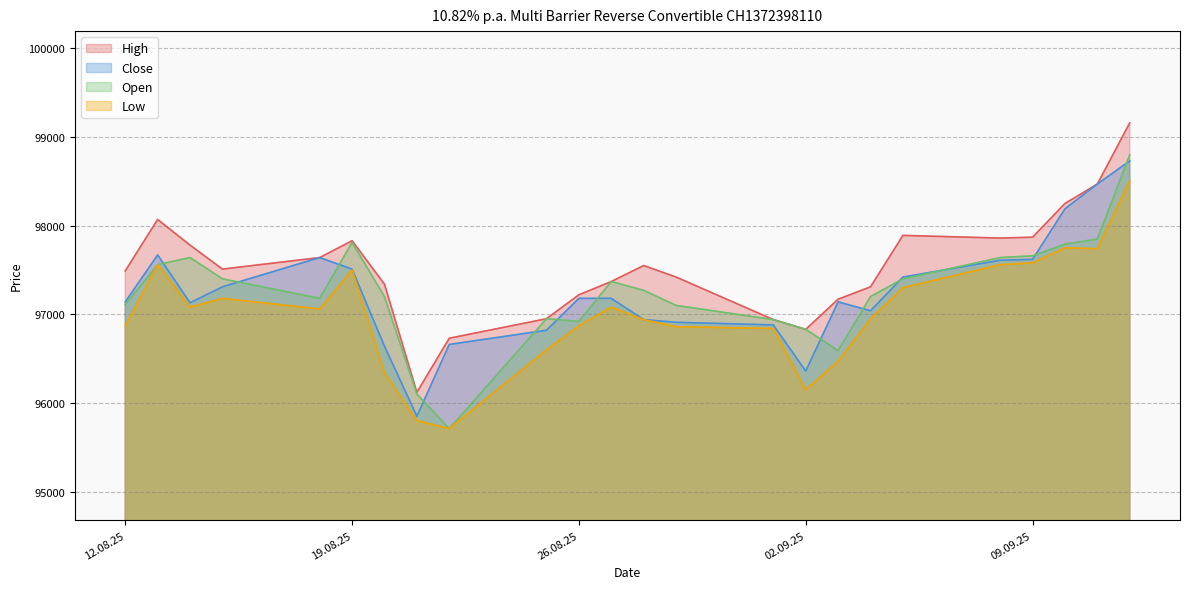

The value of High at 25.08.2025 is 132311. True or false?

False